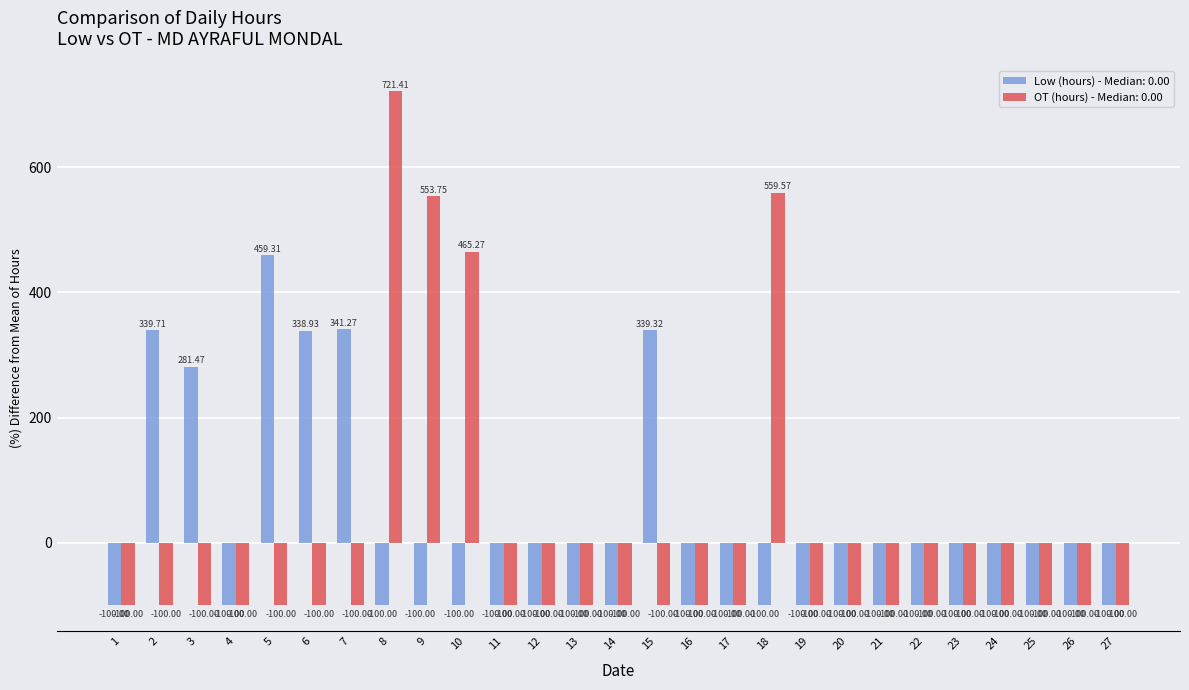

At 10, list the series in order from smallest to largest.

Low (hours) - Median: 0.00, OT (hours) - Median: 0.00